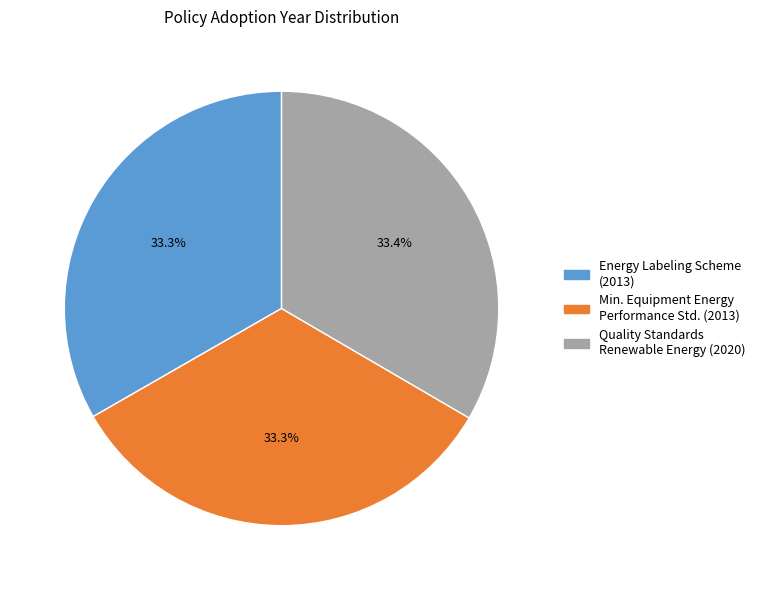

Is there a majority slice in this chart?

No